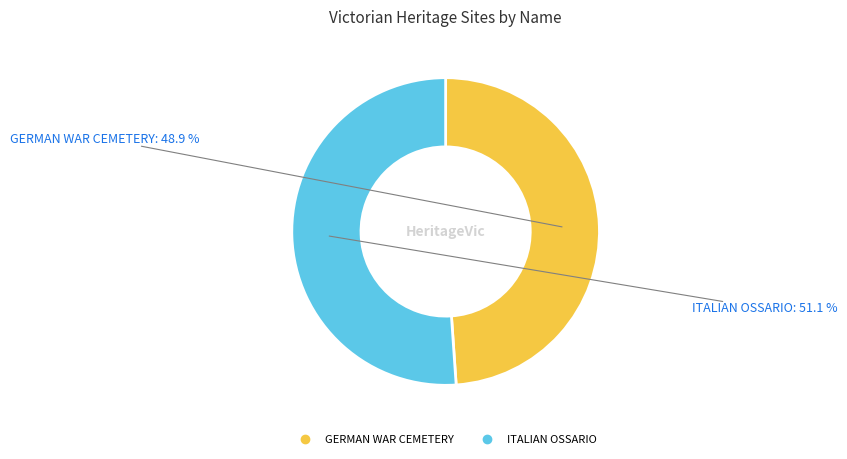

Does ITALIAN OSSARIO represent more than half of the total?

Yes